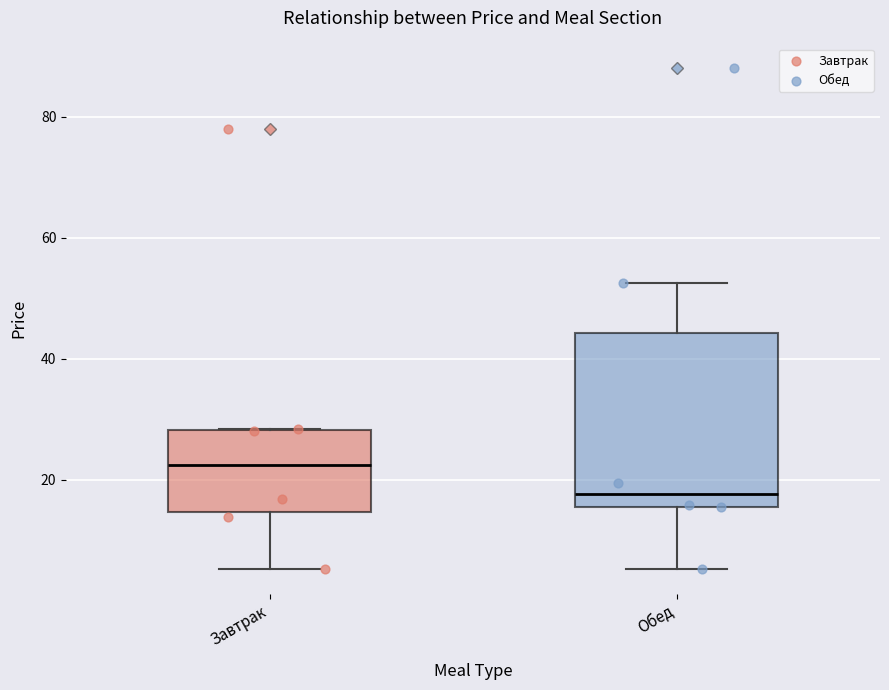

Where does the median line of the box for Завтрак sit on the y-axis? The values are not printed on the chart, so give them approximately, as read against the axis.

22